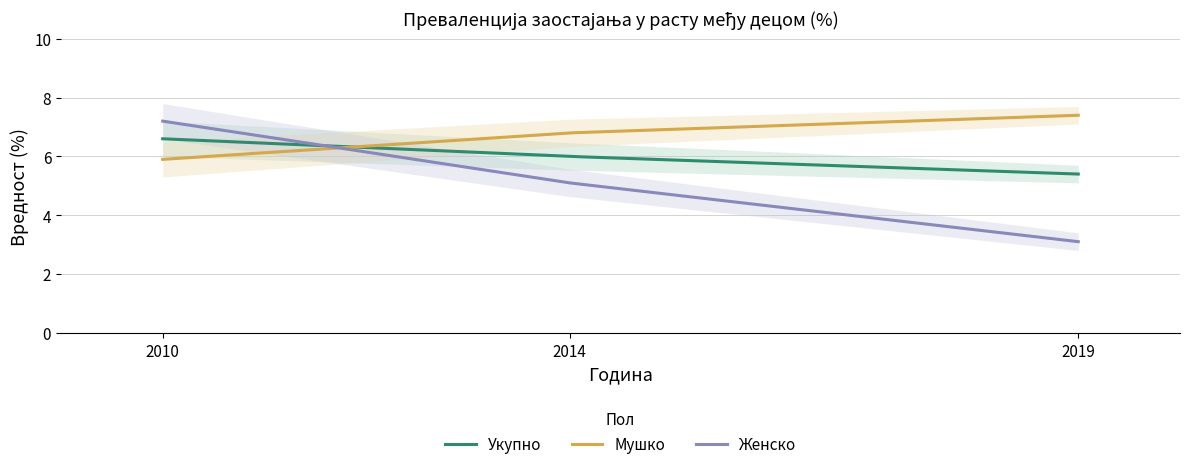

Which series has the largest total across all categories?

Мушко